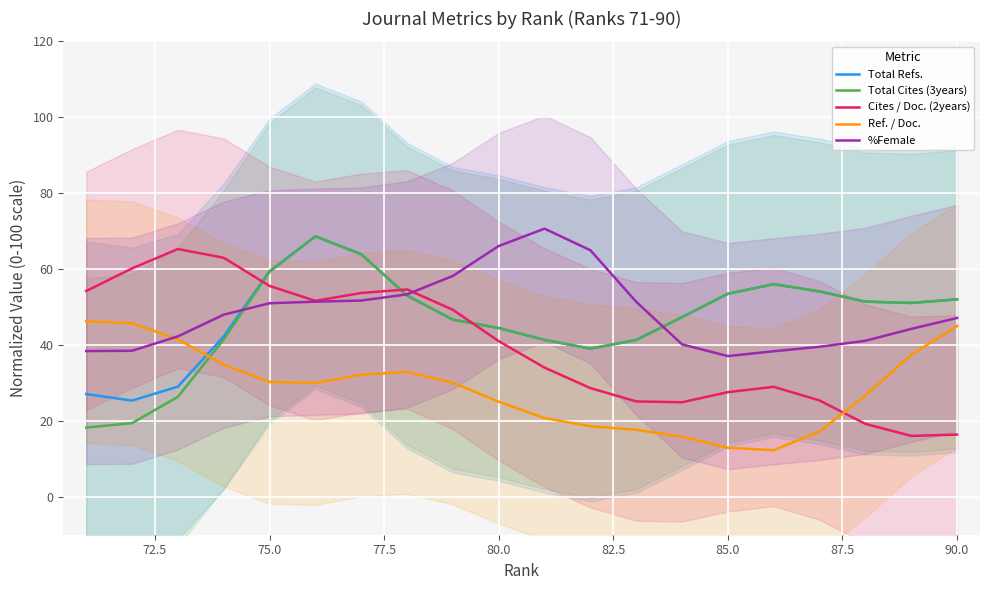

What is the highest value of the Ref. / Doc. series?

46.2